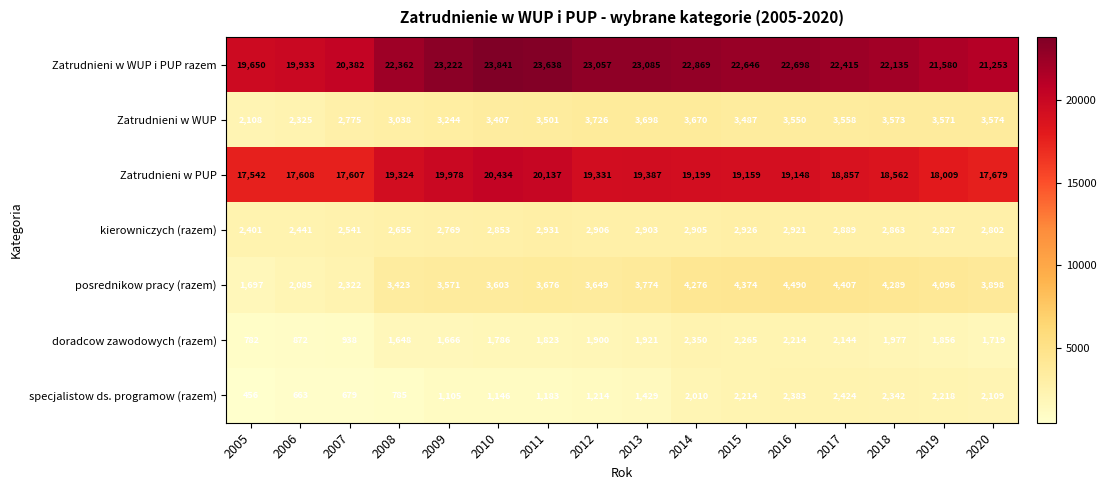

What is the average value of the Zatrudnieni w PUP series?

18873